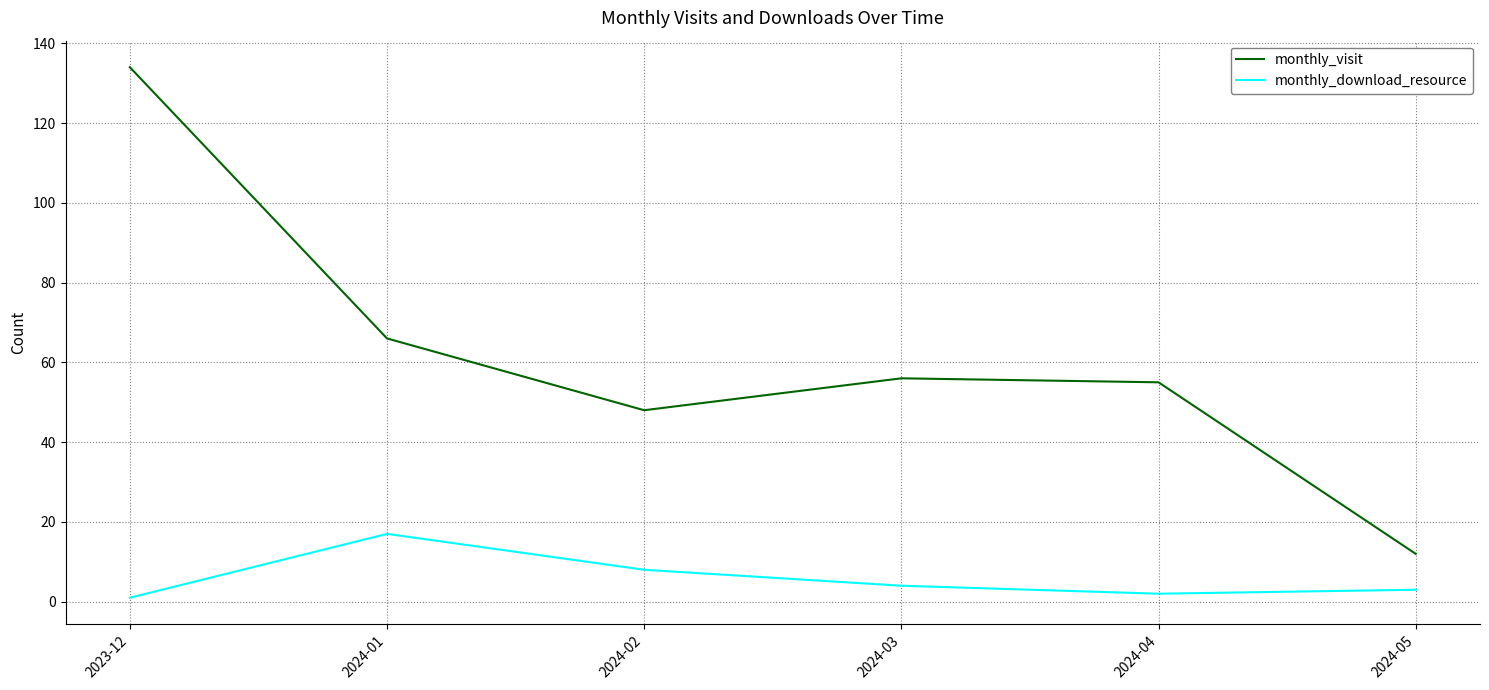

Is this an area chart (filled region under the line)?

No